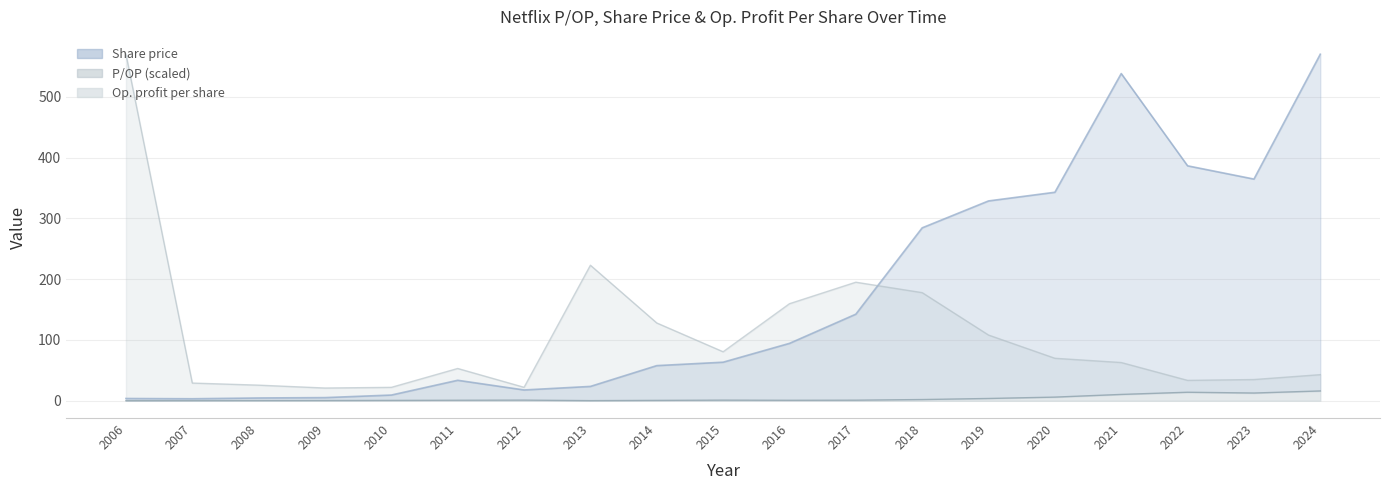

At which category does Op profit per share reach its first local peak?

2012